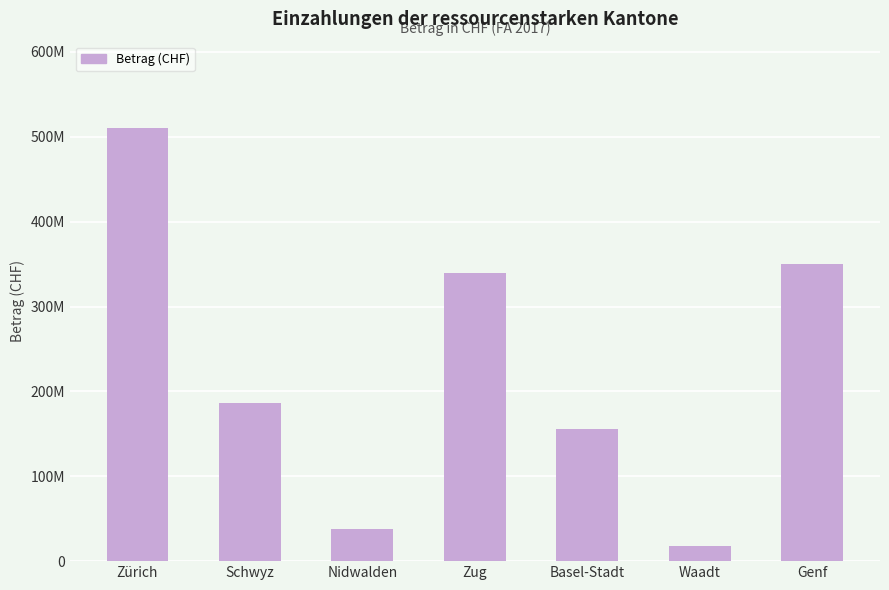

Are the bars horizontal?

No